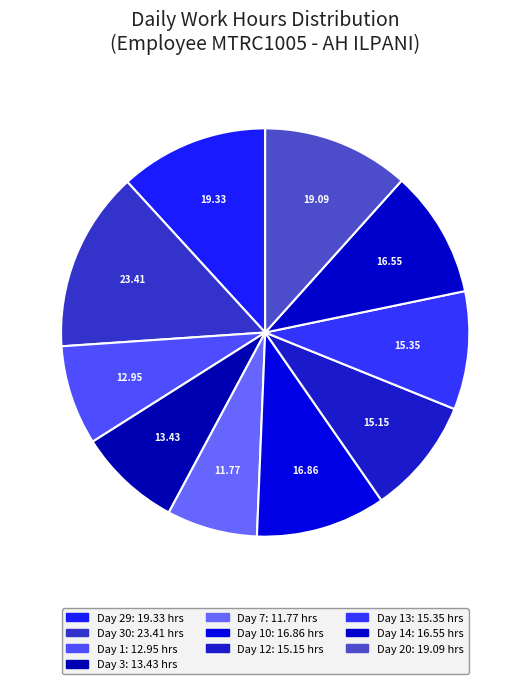

What is the smallest slice in the pie chart?

Day 7